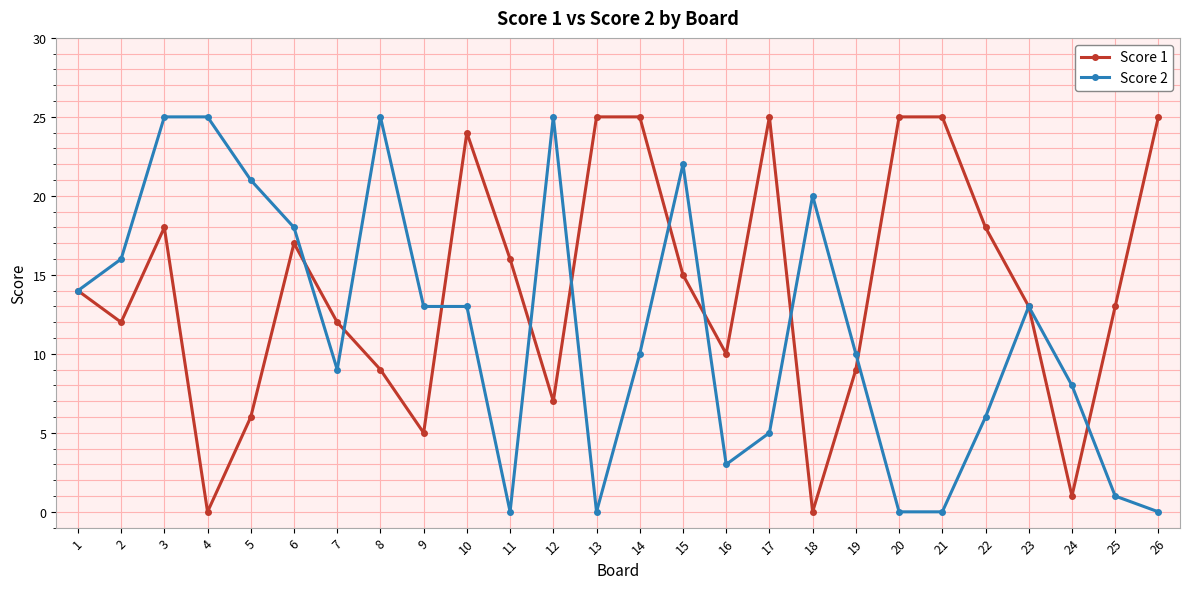

True or false: Score 1 has more than 1 interior local peaks.

True